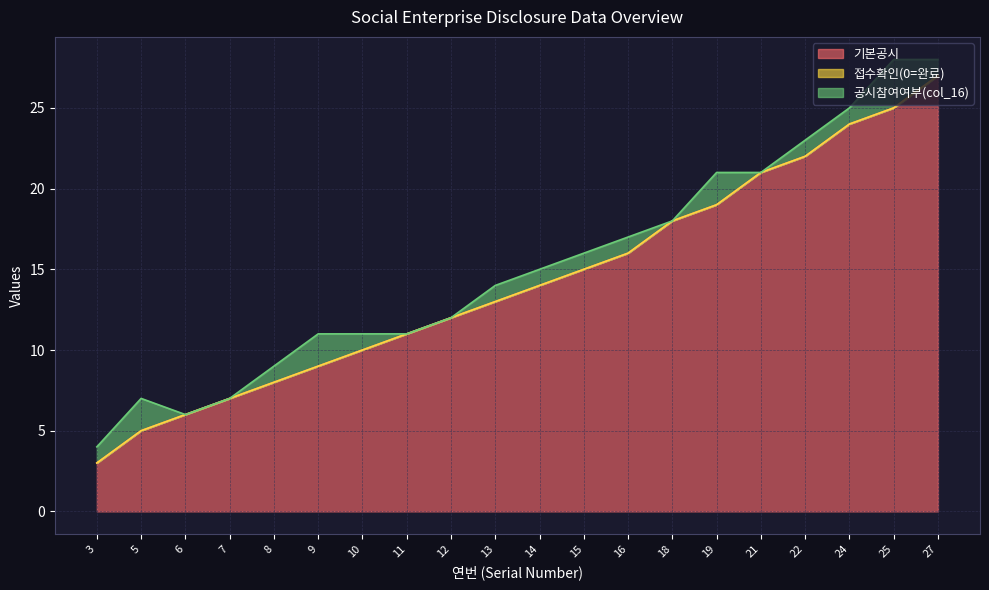

Which category has the lowest value across all series?

3